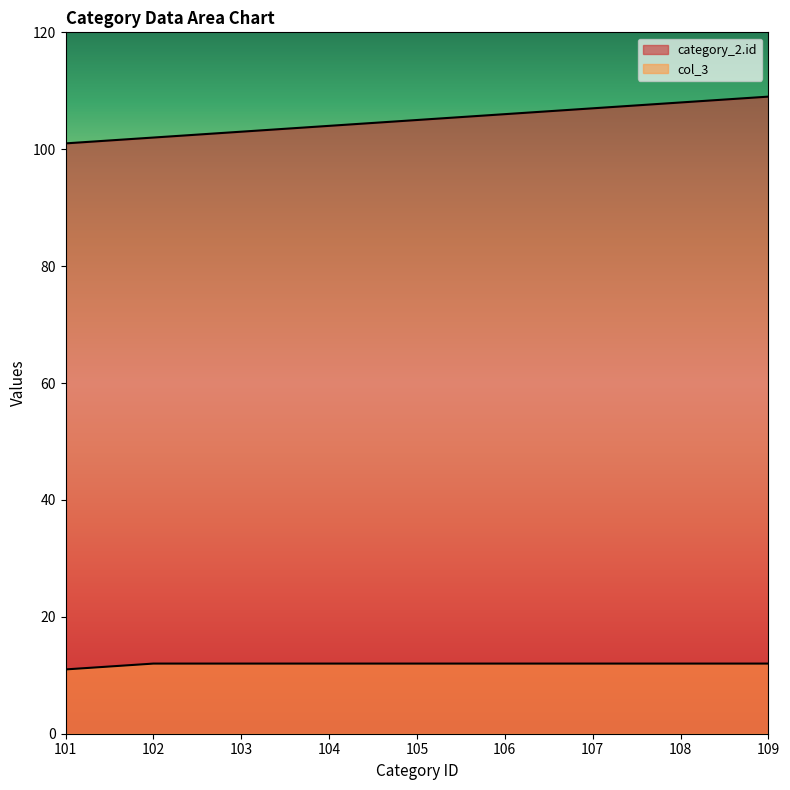

How many lines are shown in the chart?

2